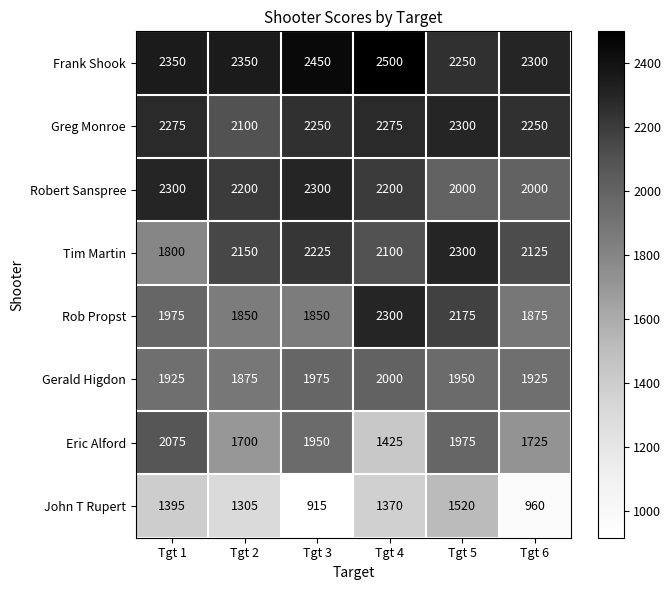

The John T Rupert series shows 1370 at Tgt 4. True or false?

True